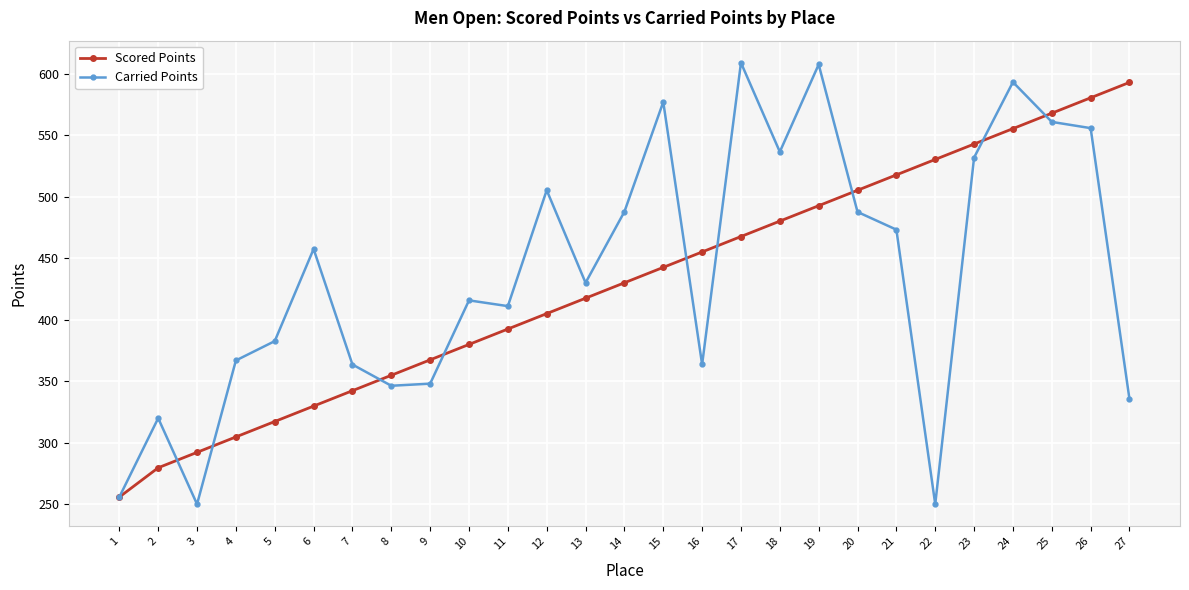

What is the value of the Carried Points point at the 22nd from the left?

250.0